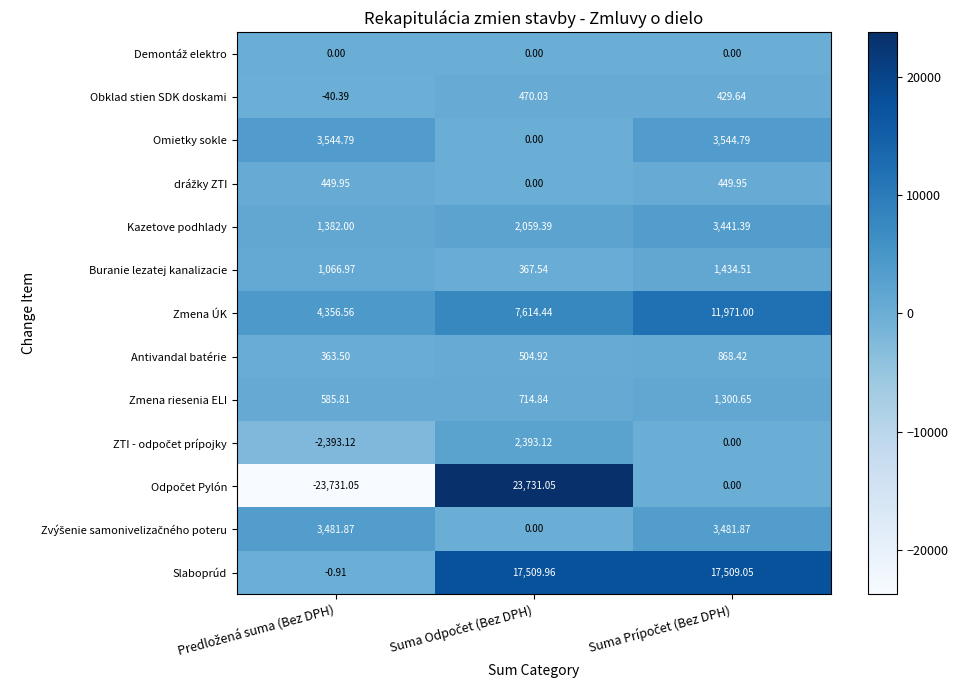

Count the number of categories in the chart.

3